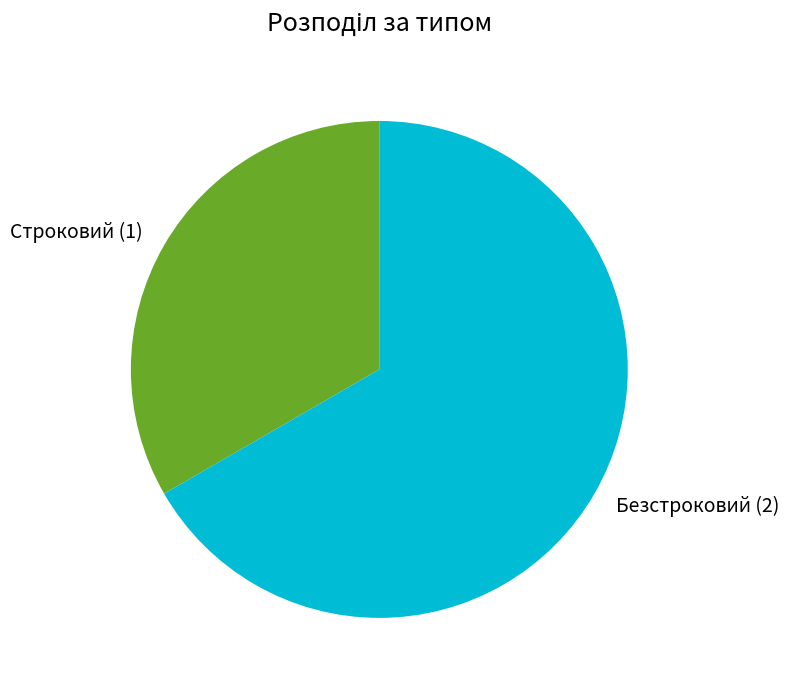

True or false: Безстроковий accounts for 76% of the total.

False